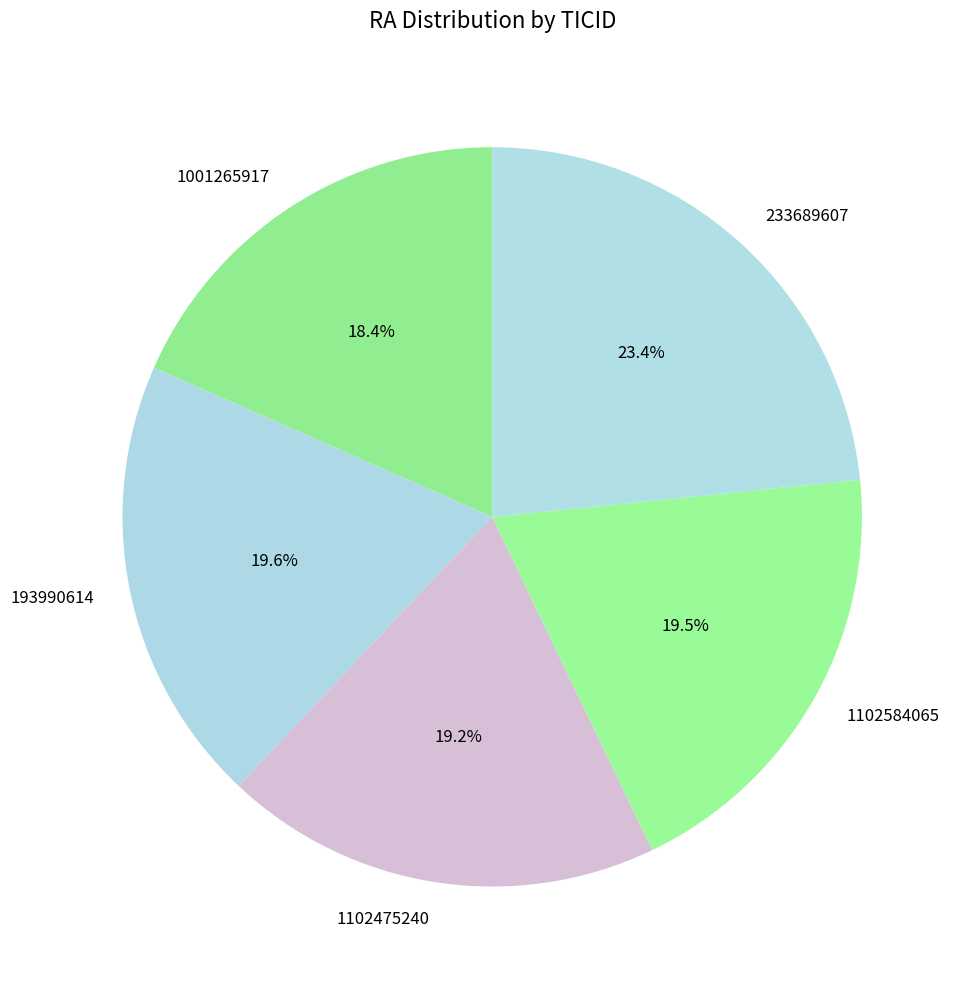

What is the ratio of the value at 1102475240 to the value at 233689607?

0.8